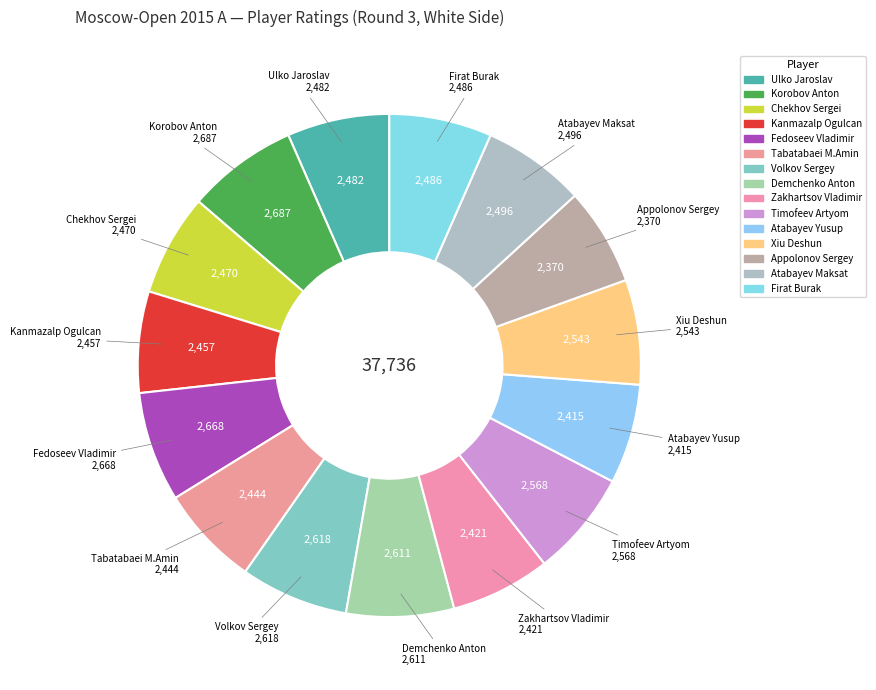

To the nearest percent, what is the average slice percentage?

7%